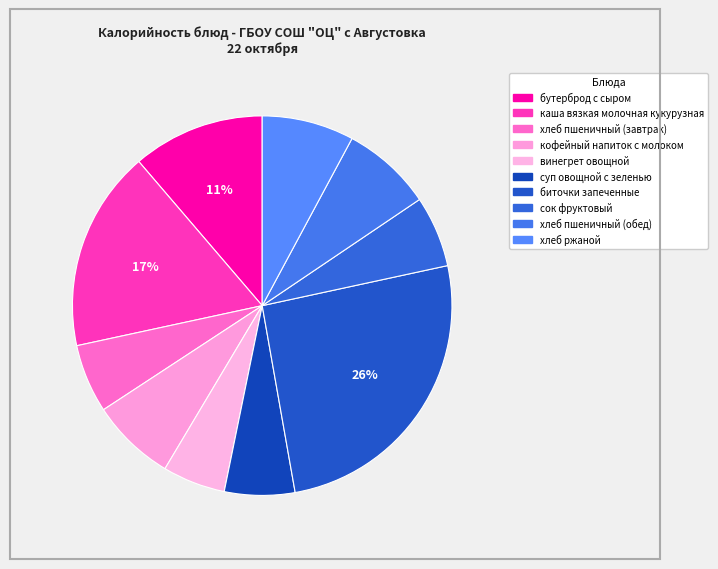

What is the smallest slice in the pie chart?

винегрет овощной